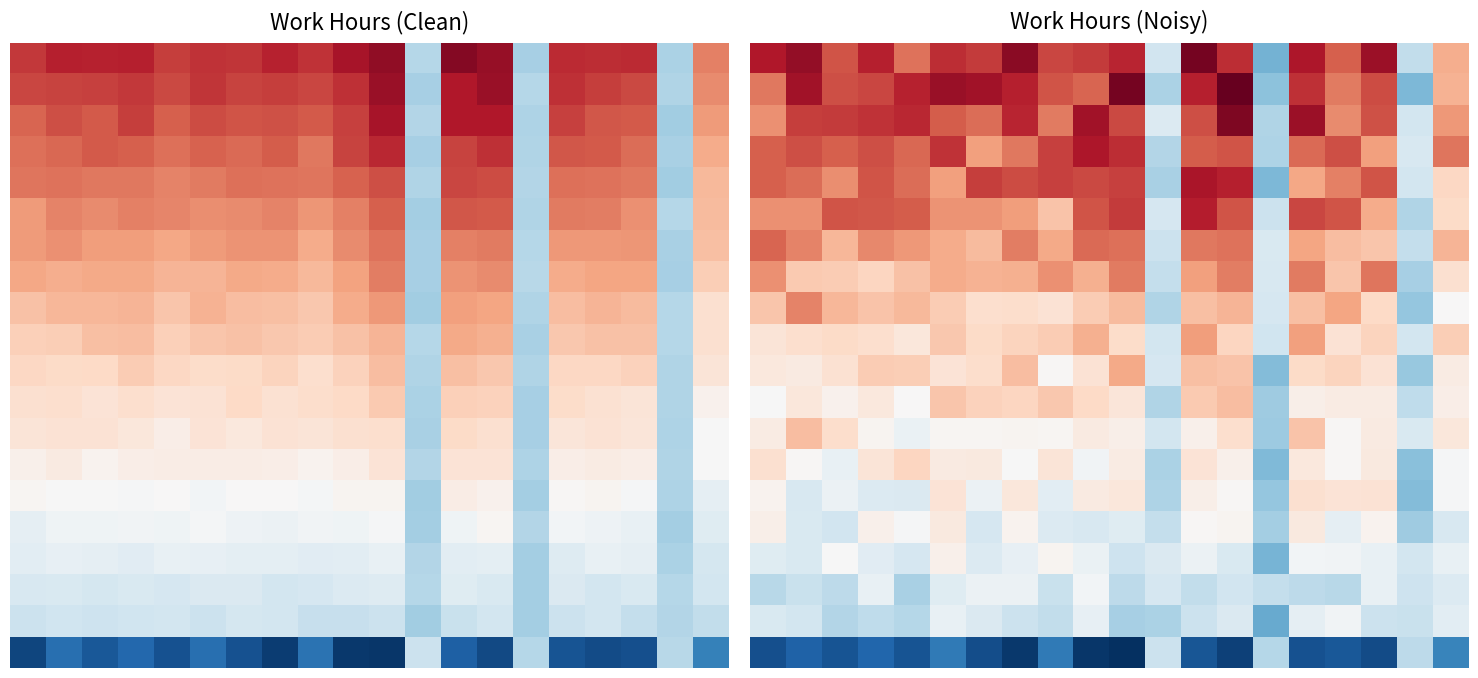

What is the greatest value displayed?

11.7